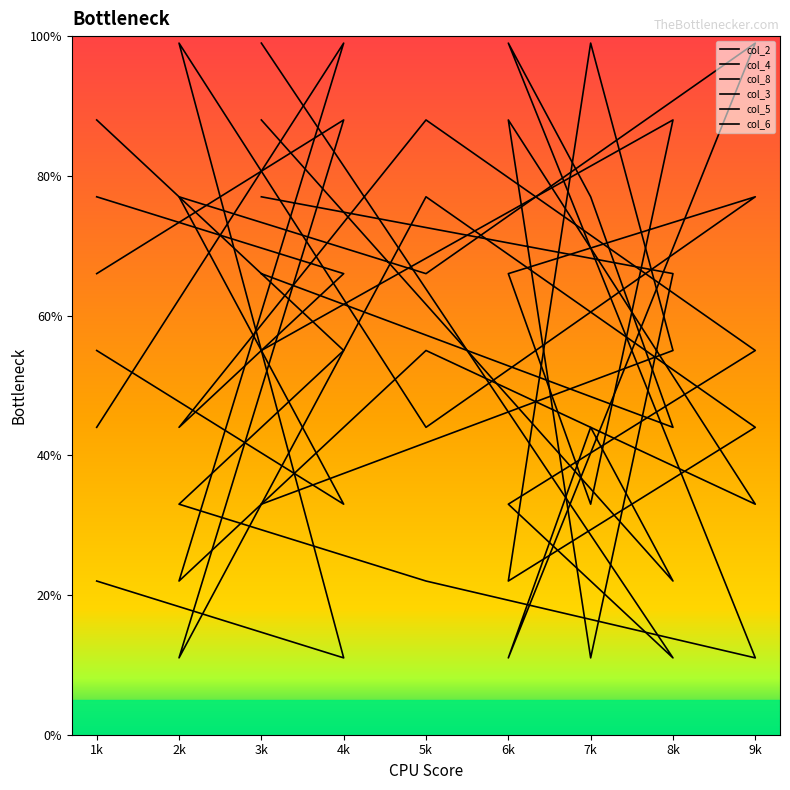

True or false: col_8 has a value of 66 at 8k.

True